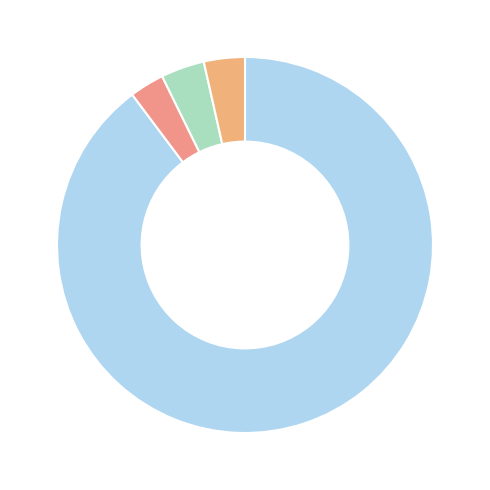

Count the number of slices in the pie.

4